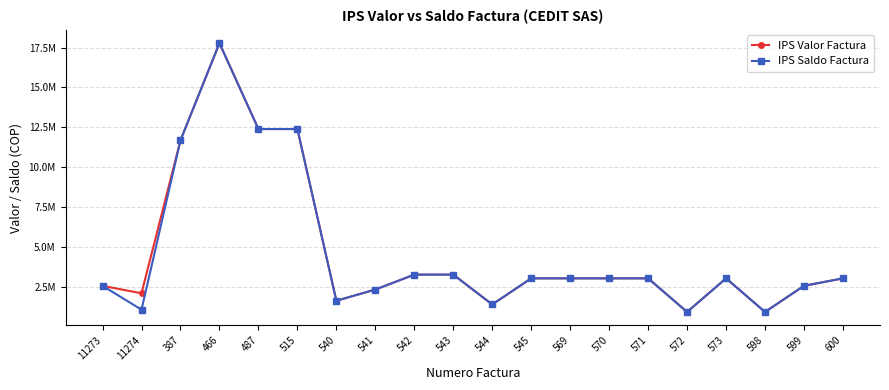

Is this an area chart (filled region under the line)?

No